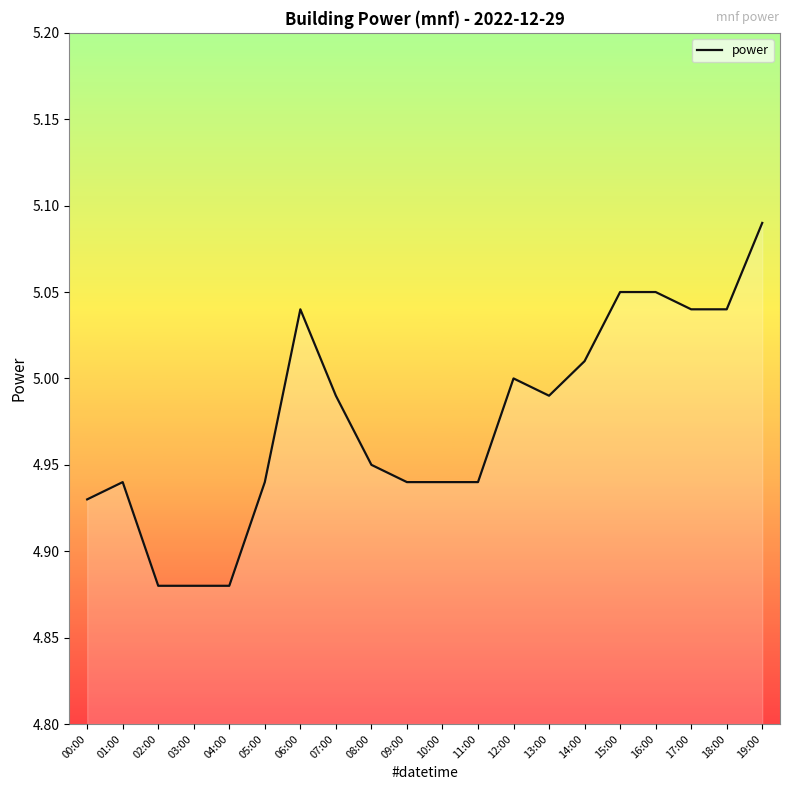

What position from the left is 16:00?

17